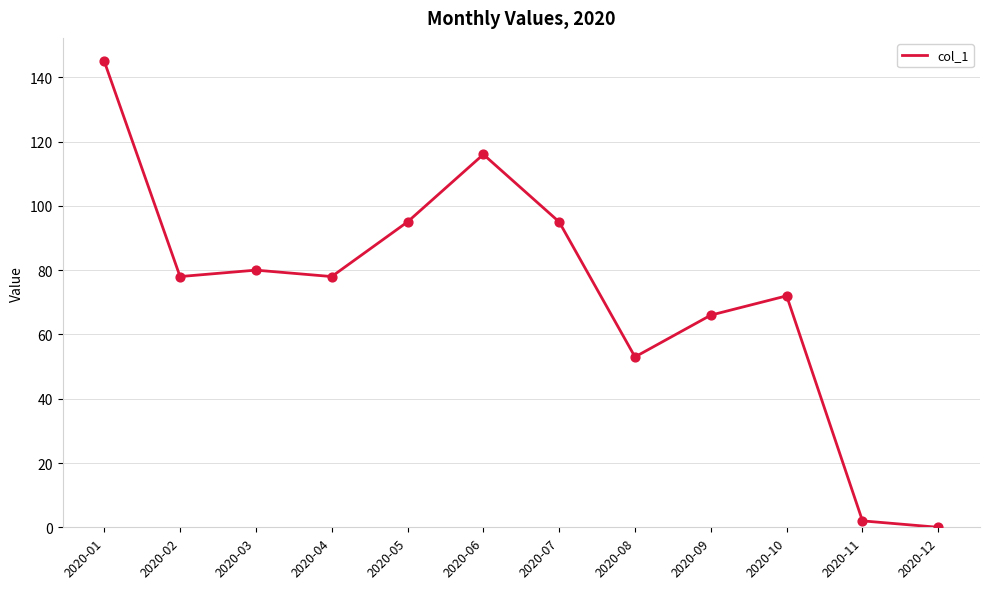

What is the change in value from 2020-02 to 2020-10?

-6